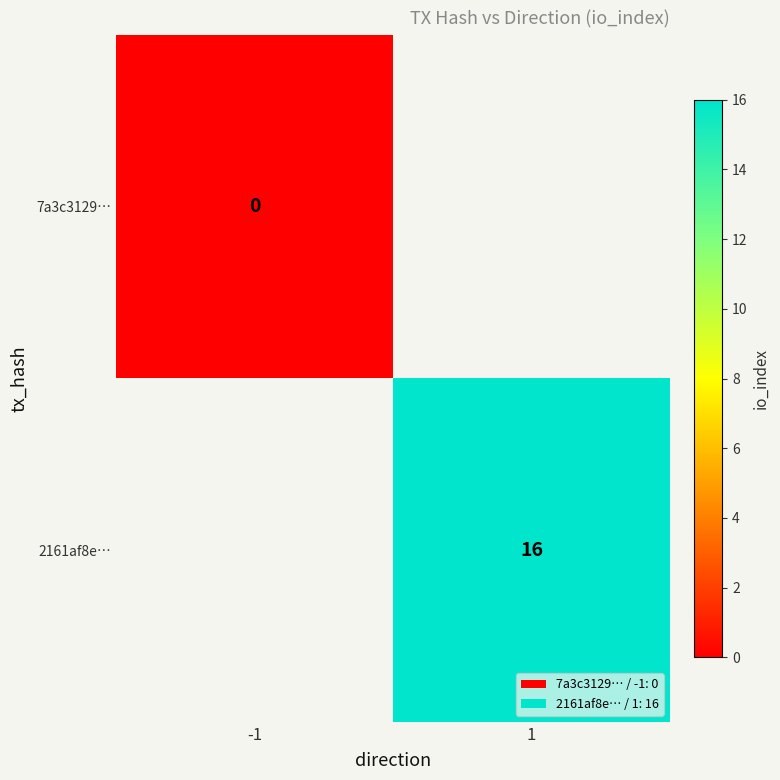

The 2161af8e… series shows 16 at 1. True or false?

True